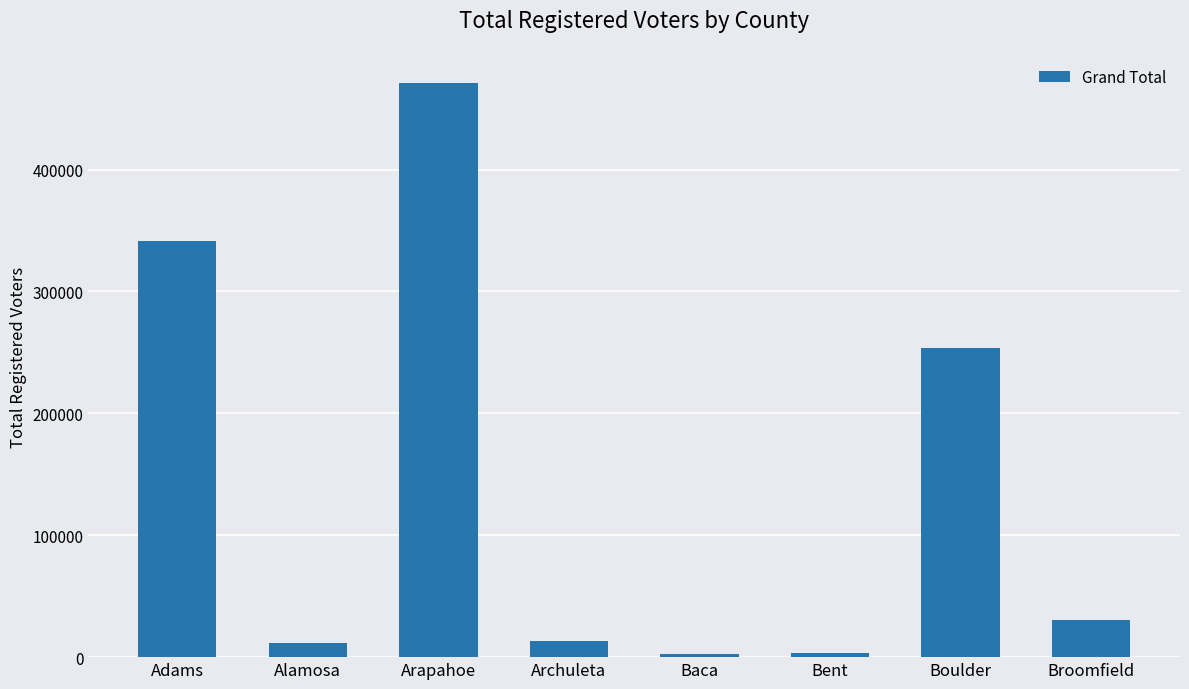

Are the bars horizontal?

No